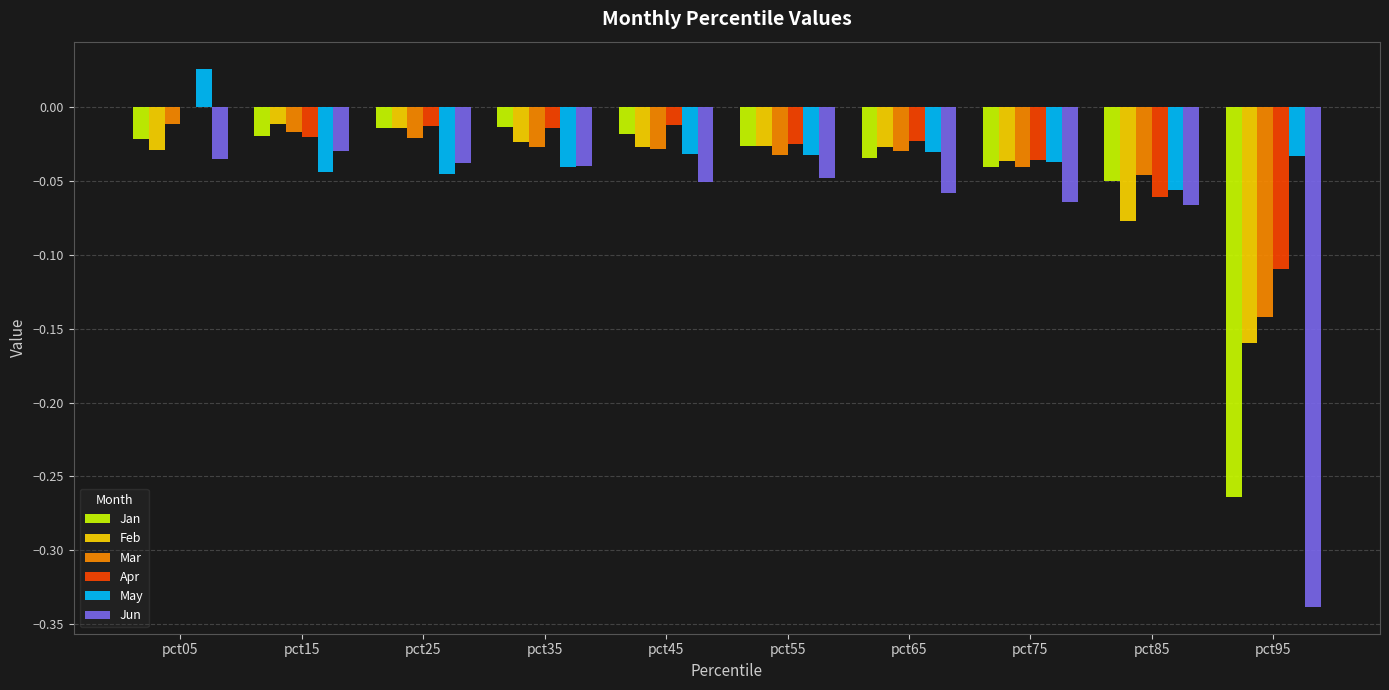

The May series shows -0.1 at pct95. True or false?

False